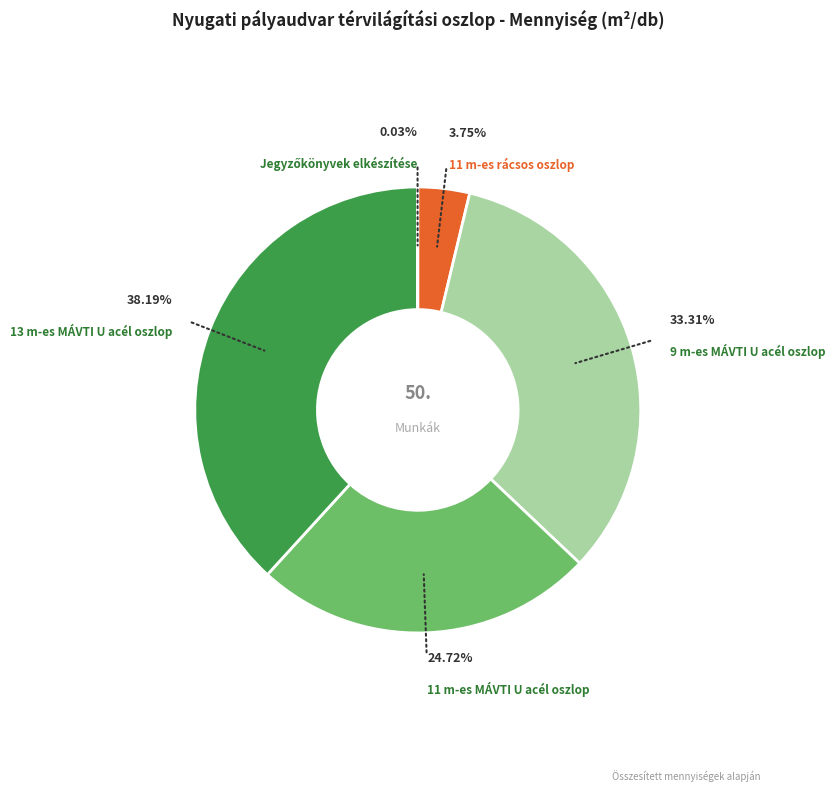

Is there a majority slice in this chart?

No